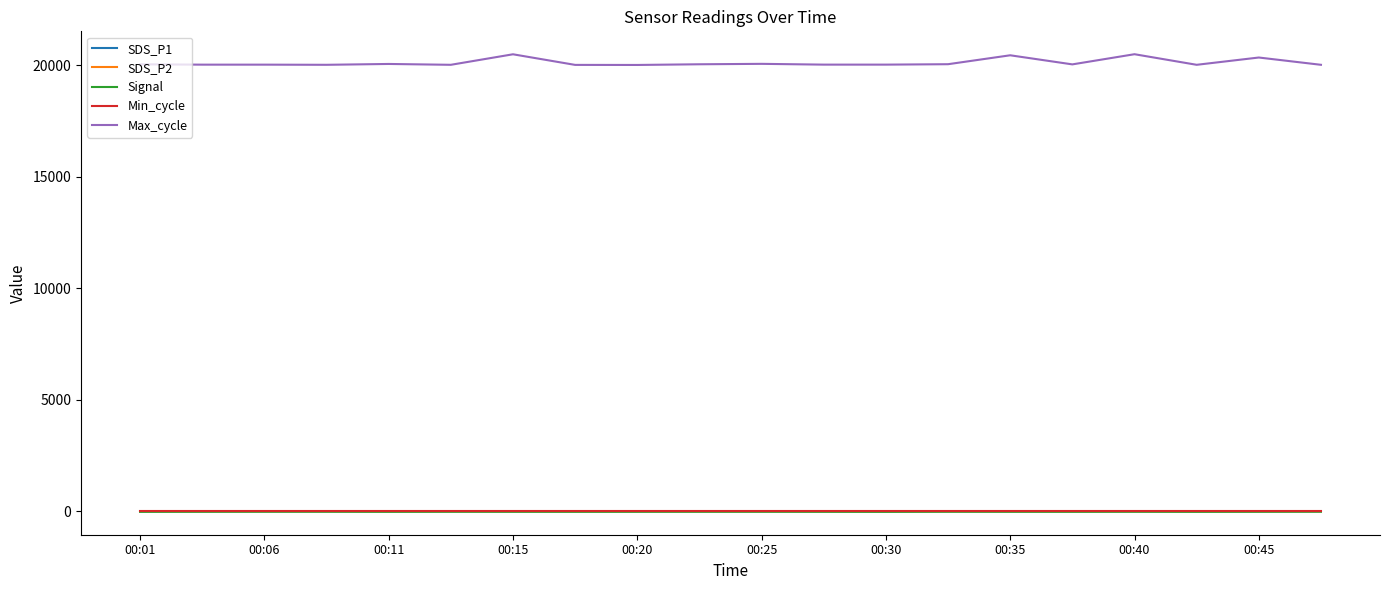

Which series has the largest total across all categories?

Max_cycle